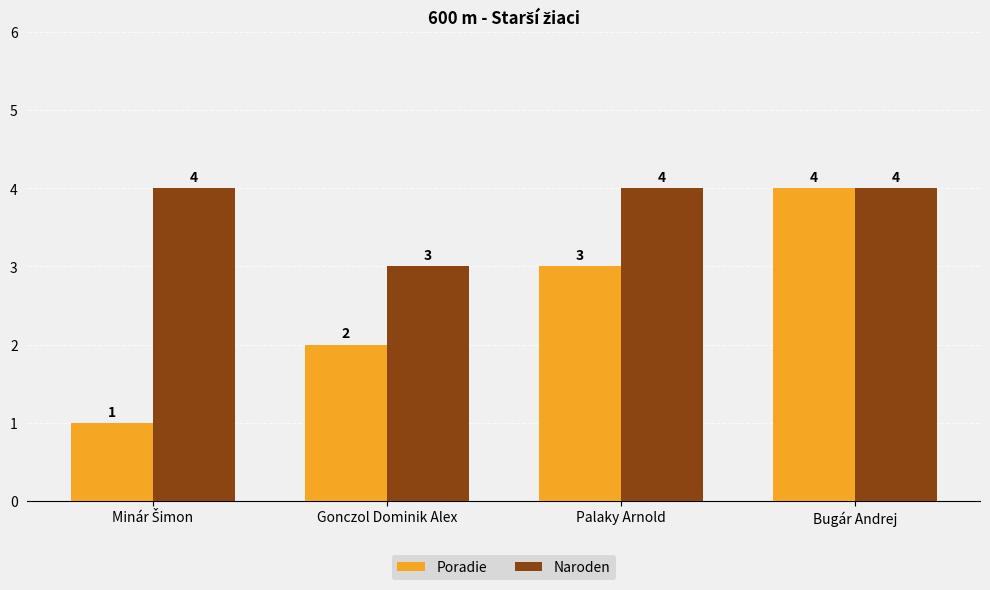

What is the approximate value of Poradie at Palaky Arnold?

3